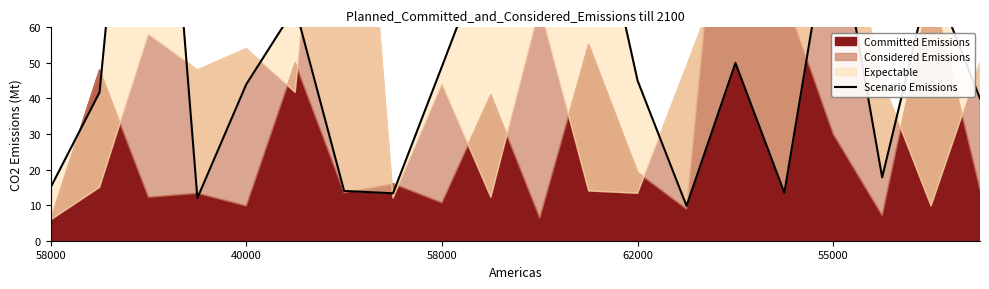

Does the chart have visible grid lines?

No